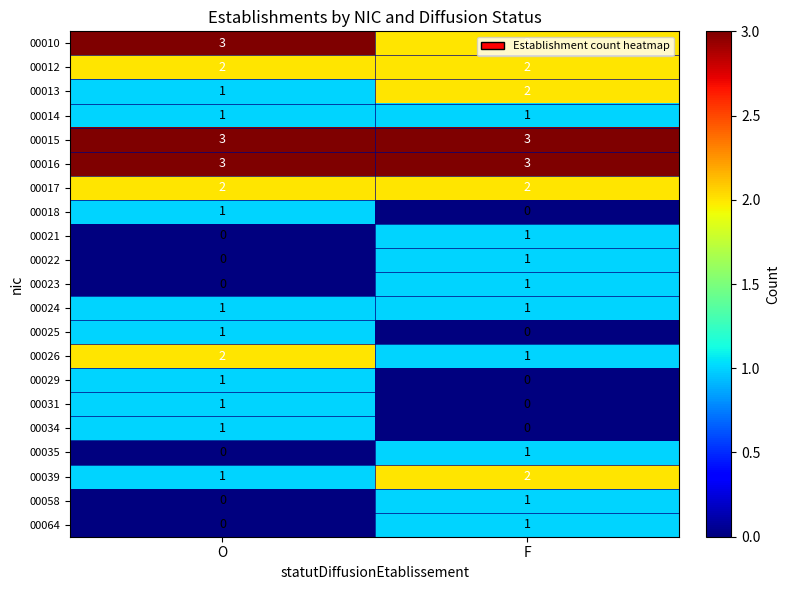

What is the maximum value shown in the chart?

3